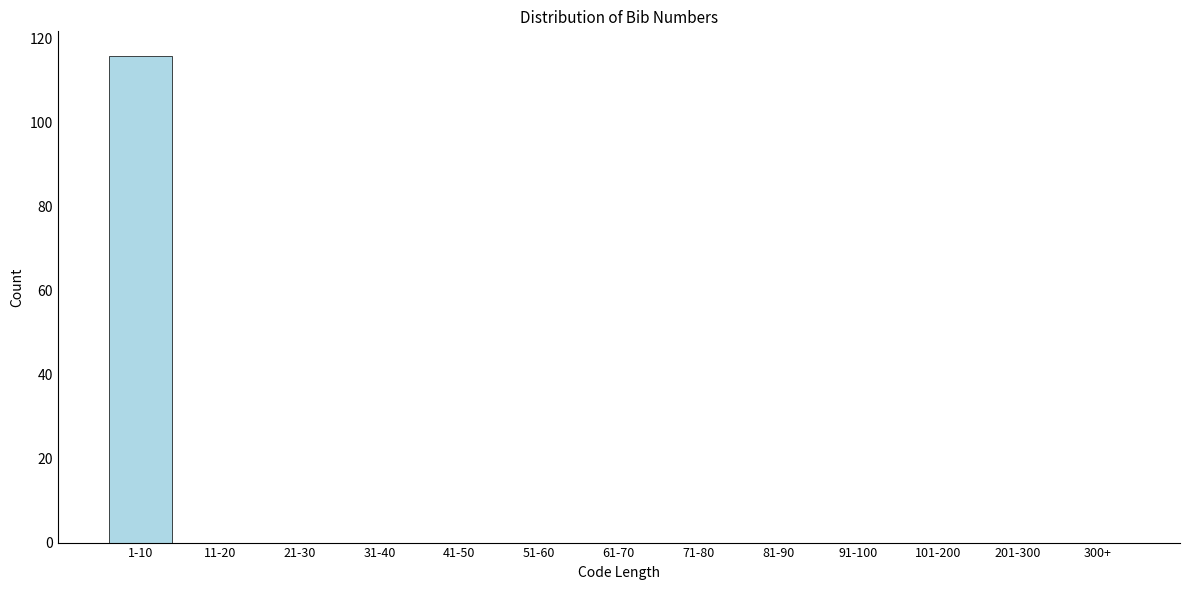

Reading right to left, list all the values displayed in this chart.

300+=0	201-300=0	101-200=0	91-100=0	81-90=0	71-80=0	61-70=0	51-60=0	41-50=0	31-40=0	21-30=0	11-20=0	1-10=116